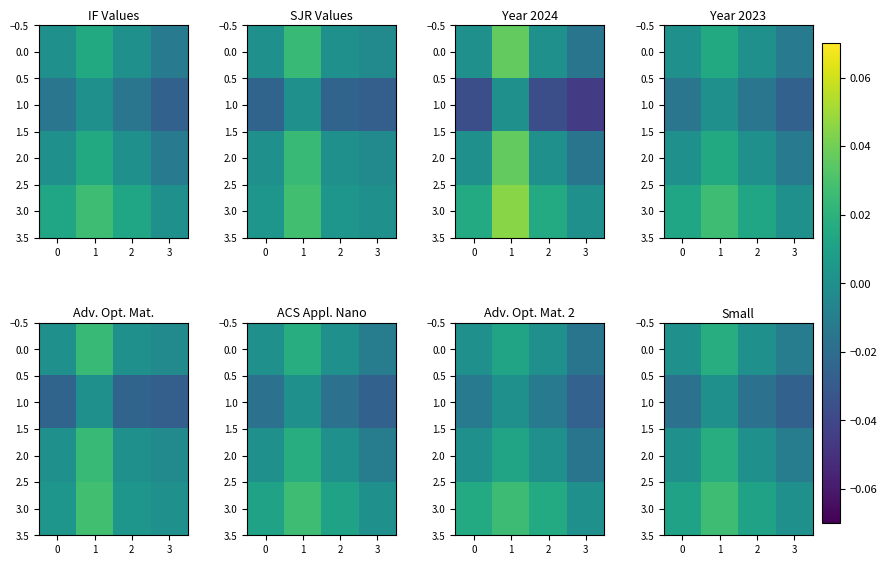

Is it true that 1.0 equals -0.0 at 2?

True